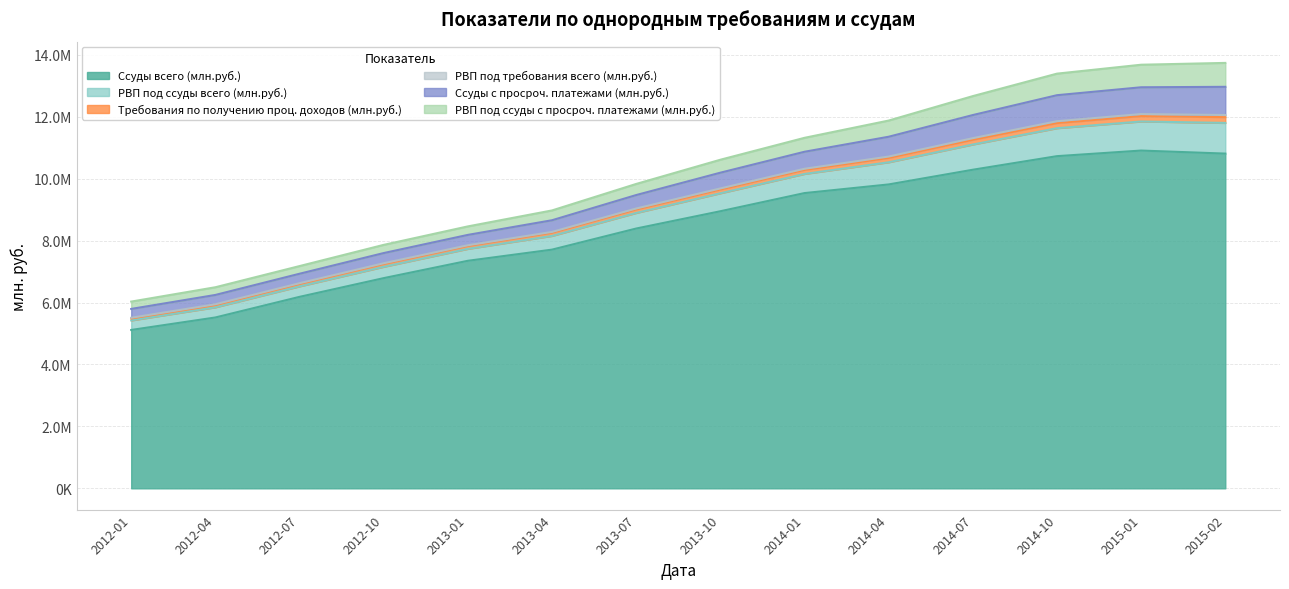

What is the average value of the Ссуды с просроч. платежами (млн.руб.) series?

530418.1